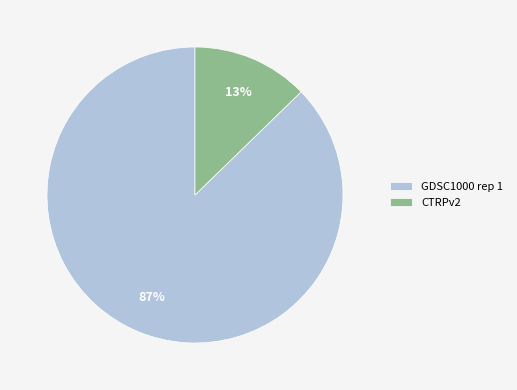

Rank the categories by value from highest to lowest.

GDSC1000 rep 1, CTRPv2